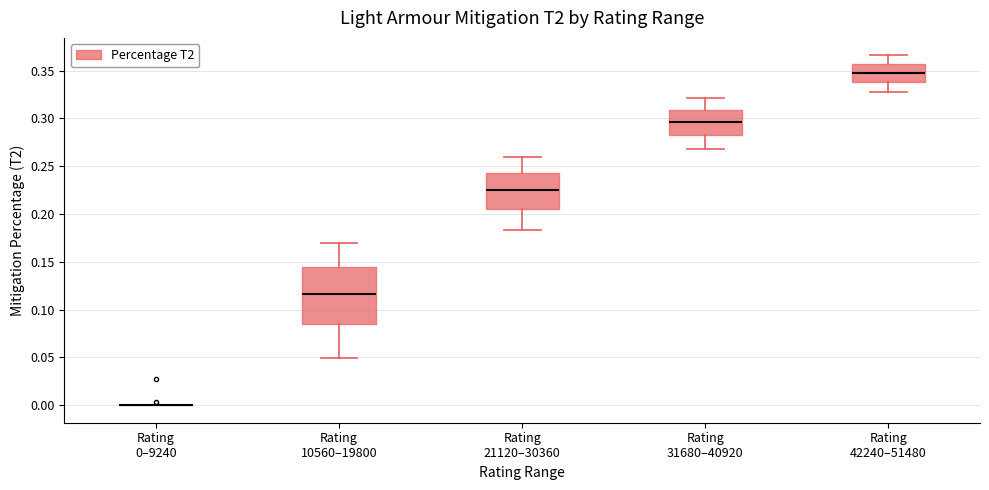

Which box is the tallest, from its lower edge to its upper edge?

Rating 10560–19800